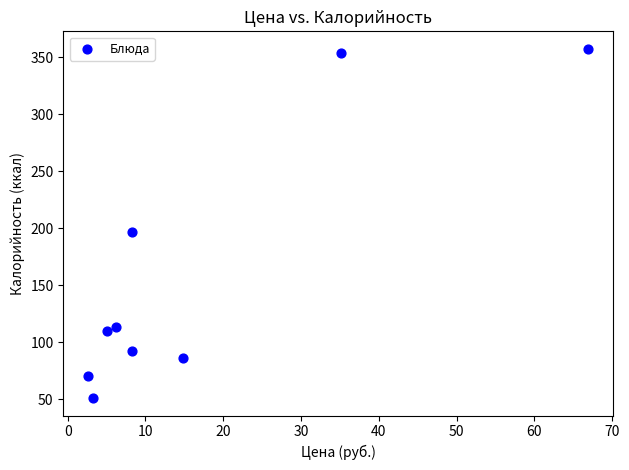

What is the average Y value?

159.0